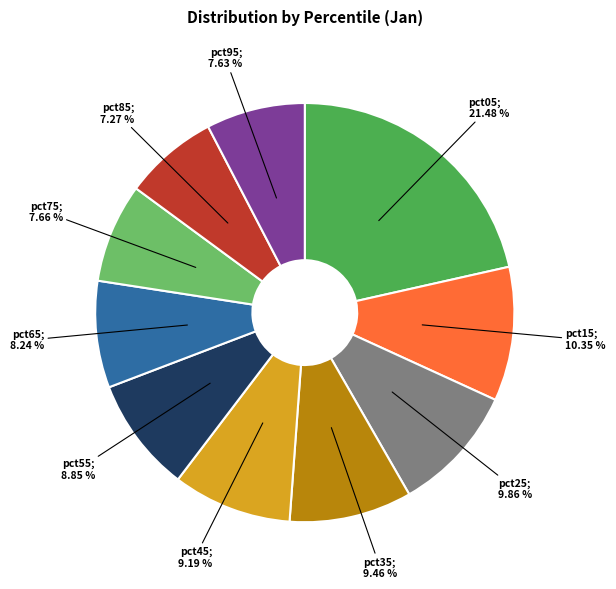

Does any single category account for the majority?

No